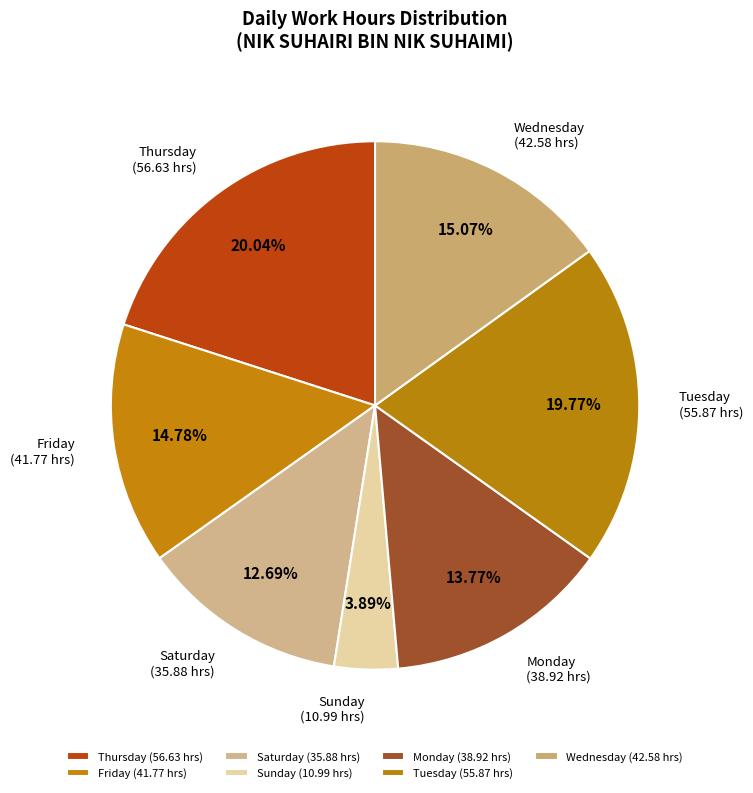

Is the sum of Friday and Sunday greater than half?

No